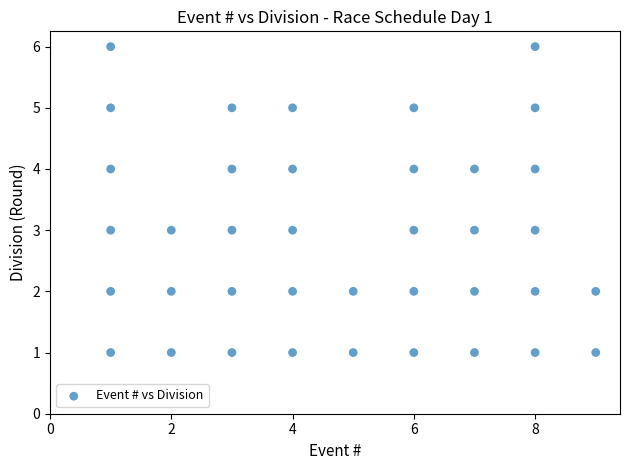

What is the range of X values (max minus min)?

8